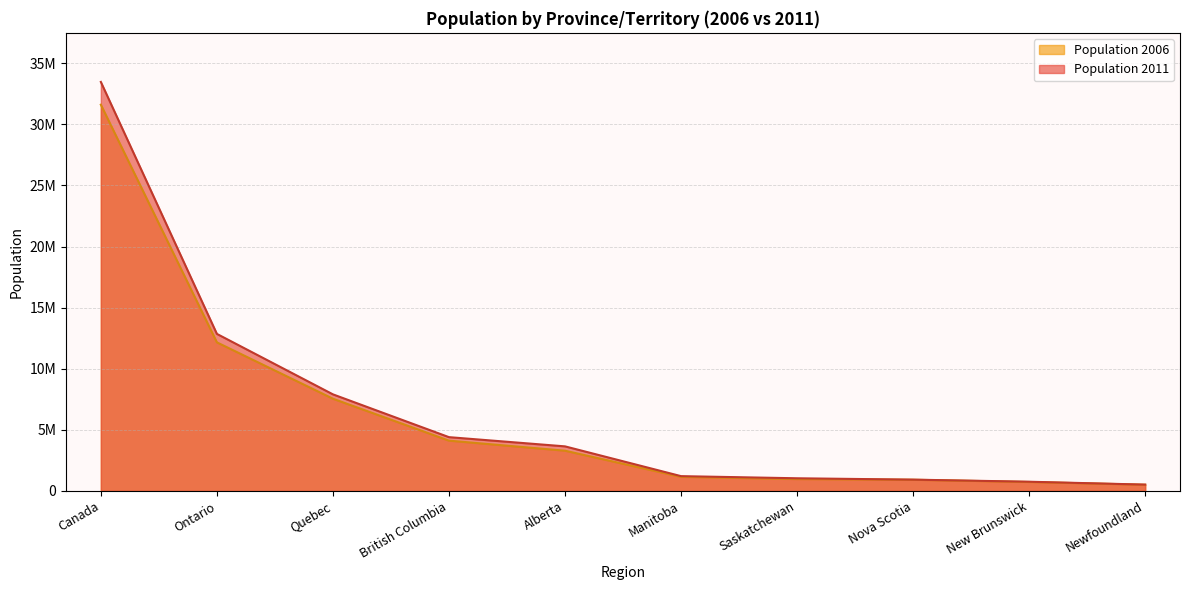

Between British Columbia and Saskatchewan, which series saw the biggest shift?

Population 2011